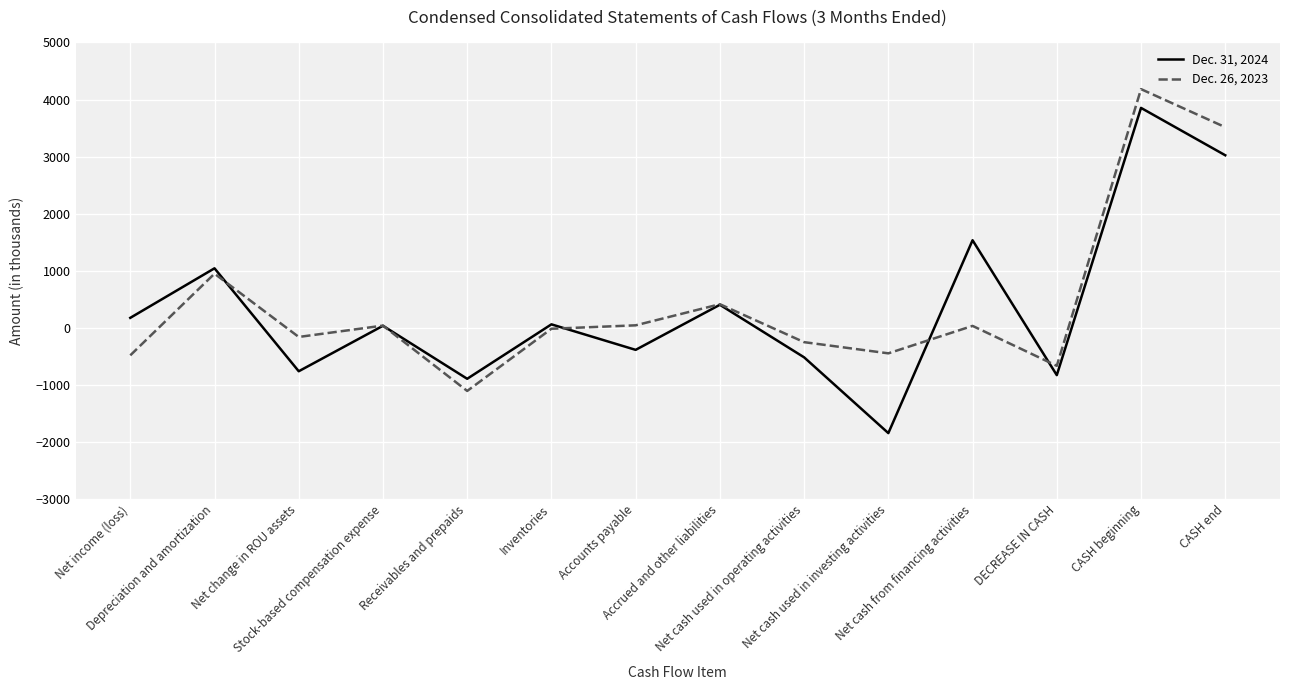

List the series in order of their overall mean, highest first.

Dec. 26, 2023, Dec. 31, 2024